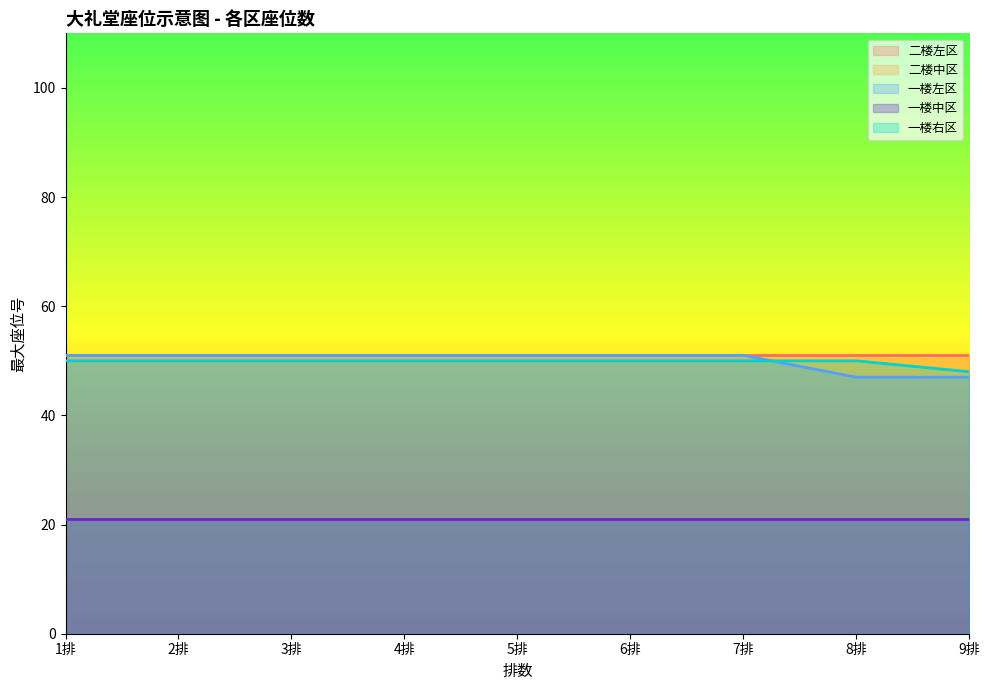

Reading left to right, what are all the values shown in this chart?

二楼左区: 1排=51	2排=51	3排=51	4排=51	5排=51	6排=51	7排=51	8排=51	9排=51
二楼中区: 1排=21	2排=21	3排=21	4排=21	5排=21	6排=21	7排=21	8排=21	9排=21
一楼左区: 1排=51	2排=51	3排=51	4排=51	5排=51	6排=51	7排=51	8排=47	9排=47
一楼中区: 1排=21	2排=21	3排=21	4排=21	5排=21	6排=21	7排=21	8排=21	9排=21
一楼右区: 1排=50	2排=50	3排=50	4排=50	5排=50	6排=50	7排=50	8排=50	9排=48